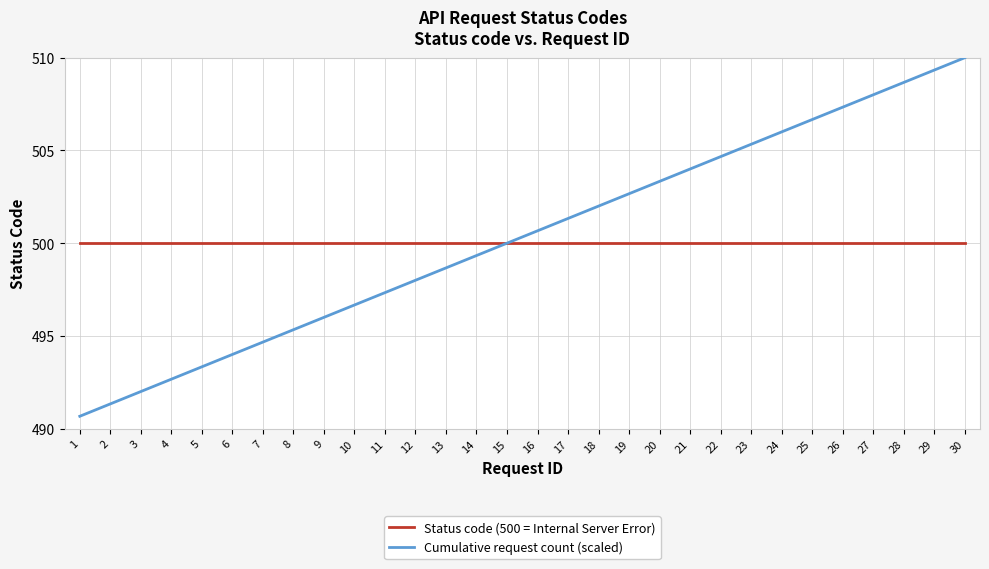

Reading right to left, extract all data points from this chart.

Status code (500 = Internal Server Error): 30=500.0	29=500.0	28=500.0	27=500.0	26=500.0	25=500.0	24=500.0	23=500.0	22=500.0	21=500.0	20=500.0	19=500.0	18=500.0	17=500.0	16=500.0	15=500.0	14=500.0	13=500.0	12=500.0	11=500.0	10=500.0	9=500.0	8=500.0	7=500.0	6=500.0	5=500.0	4=500.0	3=500.0	2=500.0	1=500.0
Cumulative request count (scaled): 30=510.0	29=509.3	28=508.7	27=508.0	26=507.3	25=506.7	24=506.0	23=505.3	22=504.7	21=504.0	20=503.3	19=502.7	18=502.0	17=501.3	16=500.7	15=500.0	14=499.3	13=498.7	12=498.0	11=497.3	10=496.7	9=496.0	8=495.3	7=494.7	6=494.0	5=493.3	4=492.7	3=492.0	2=491.3	1=490.7